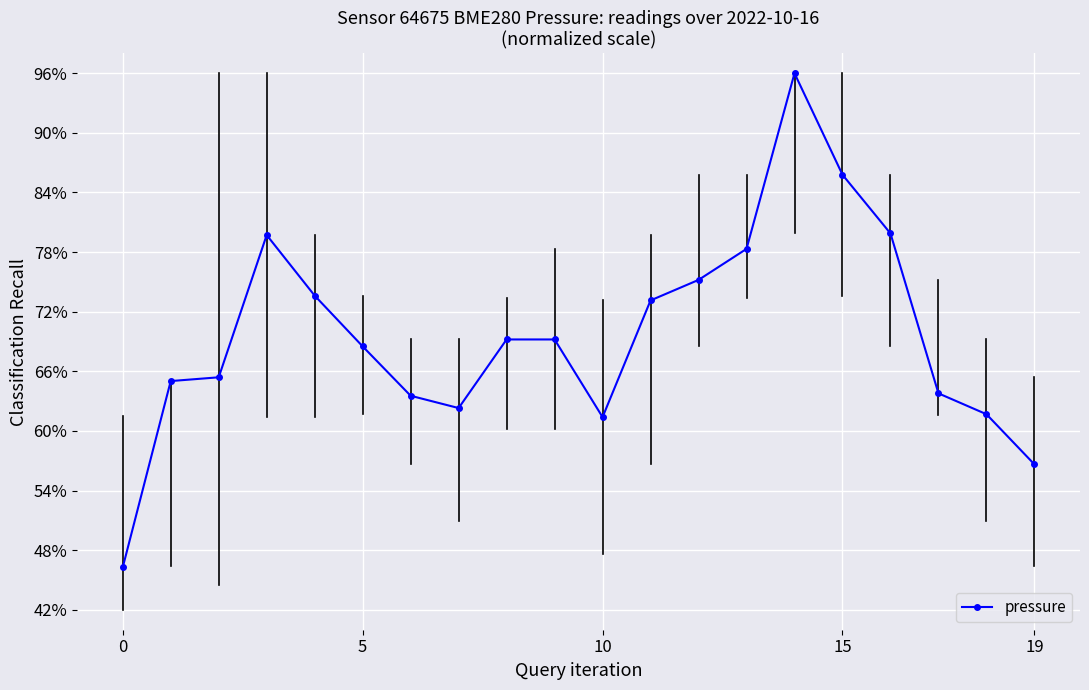

True or false: the data has more than 0 interior local peaks.

True